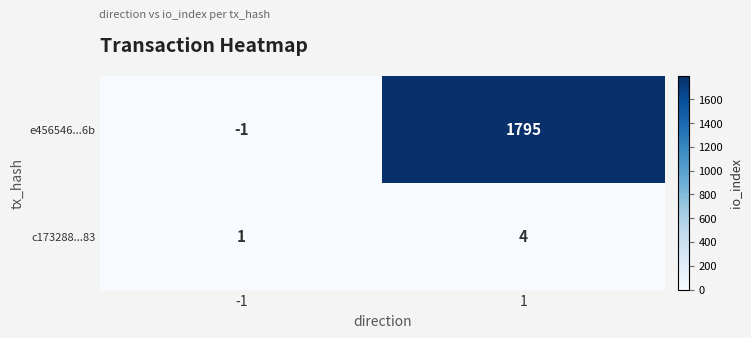

Which category has the lowest value across all series?

-1